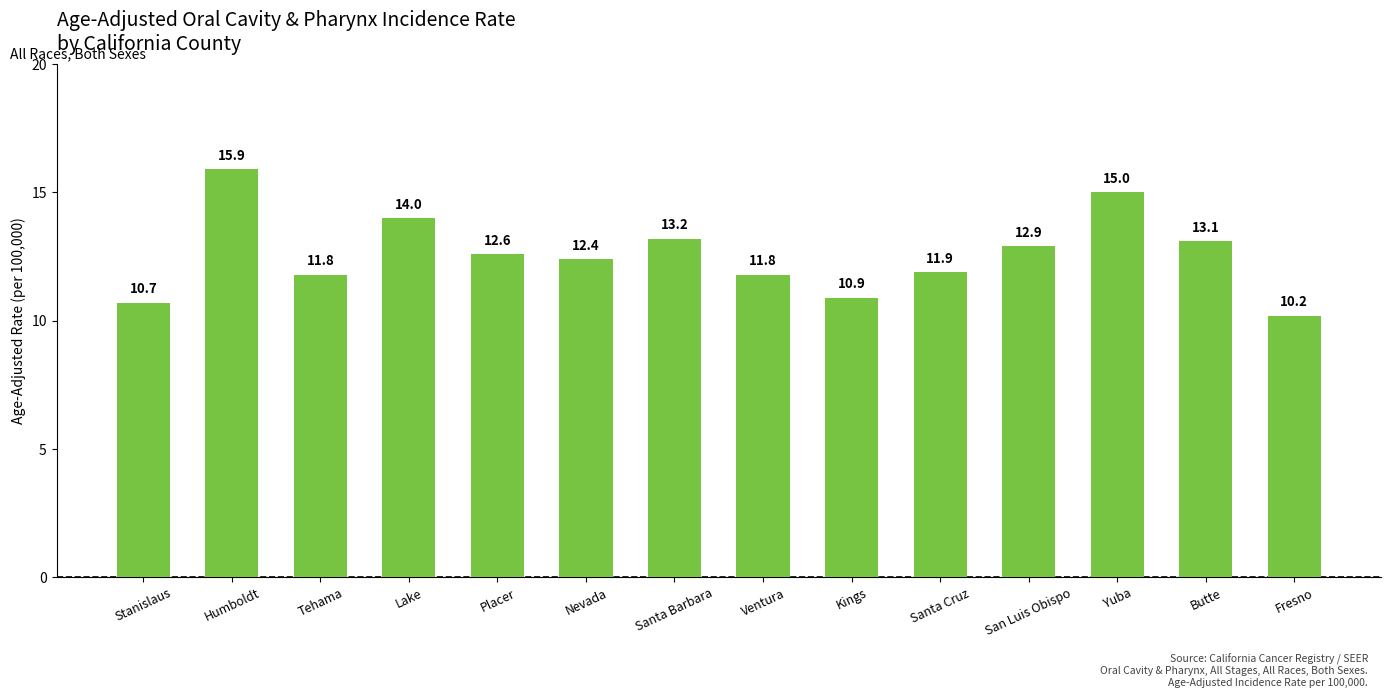

What is the minimum value shown in the chart?

10.2